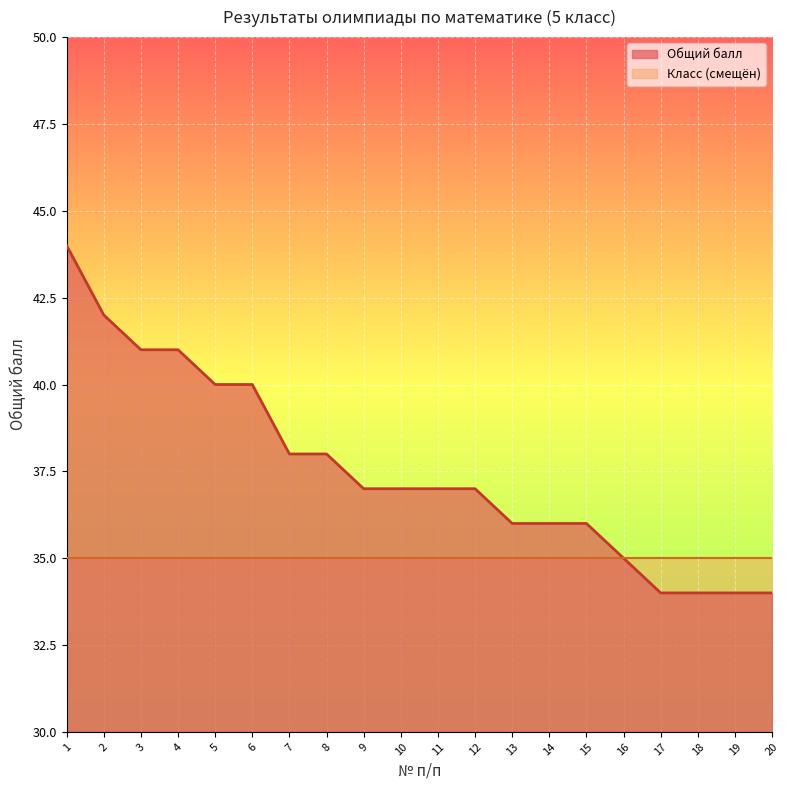

True or false: there are more than 2 points higher than both neighbors.

False